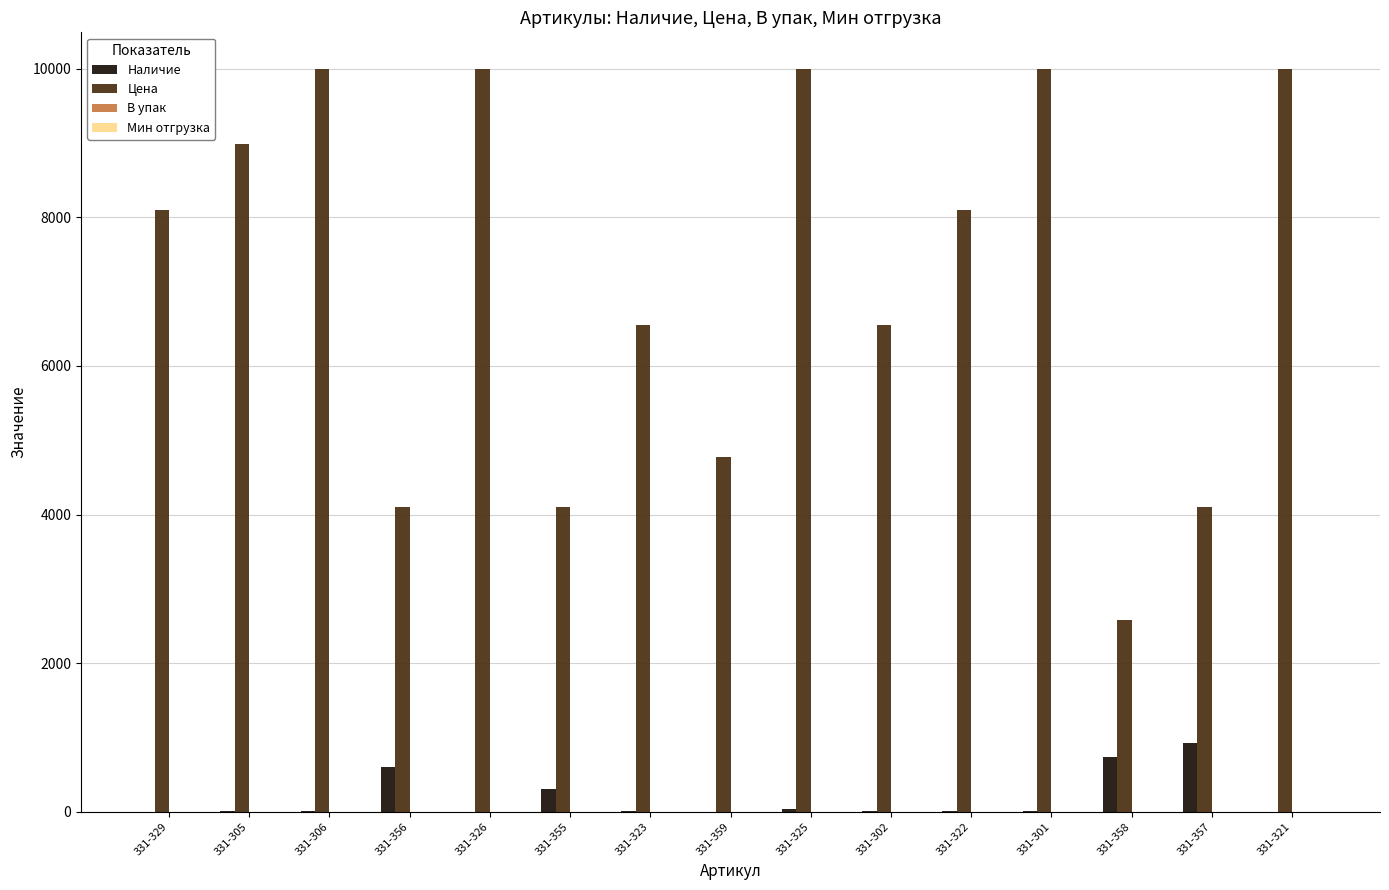

How many groups of bars are there?

15